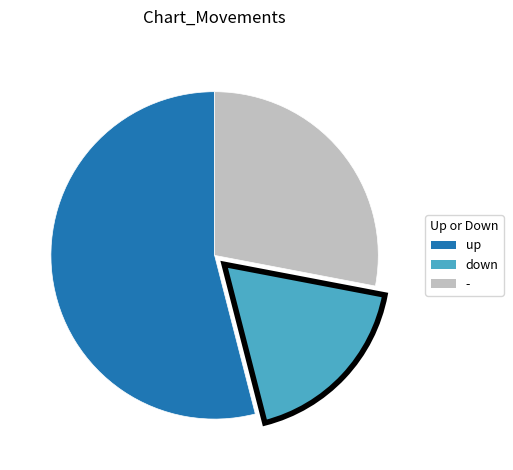

What is the ratio of the value at up to the value at down?

3.0